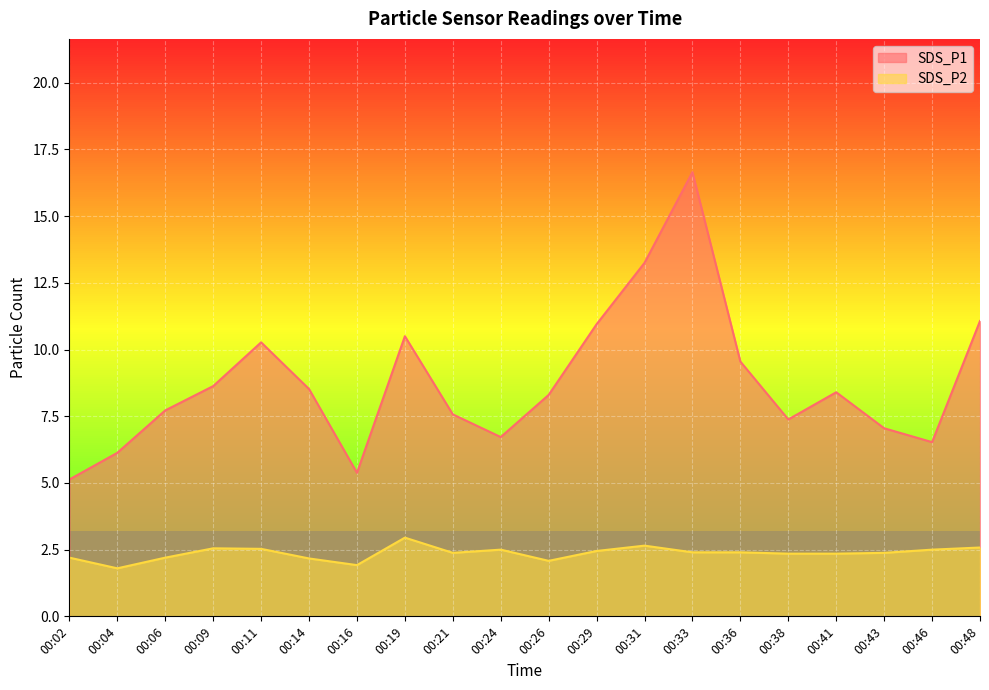

Does the chart display data point markers on the line(s)?

No